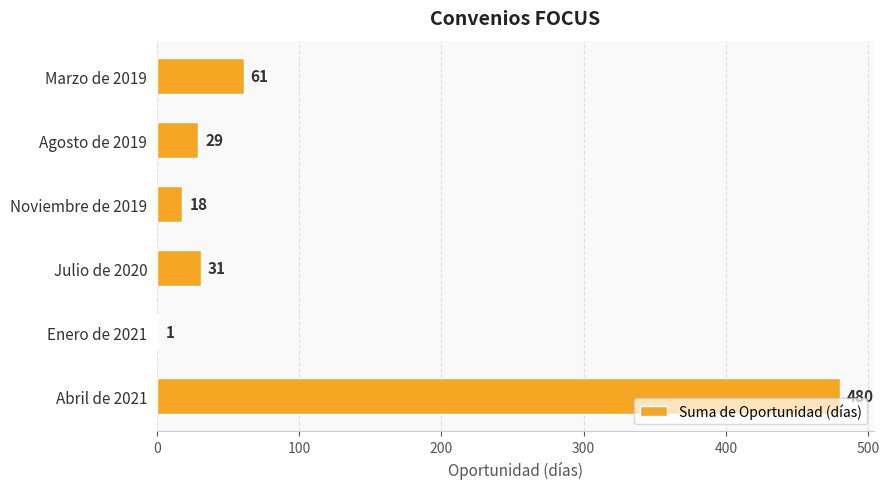

What is the change in value from Marzo de 2019 to Agosto de 2019?

-32